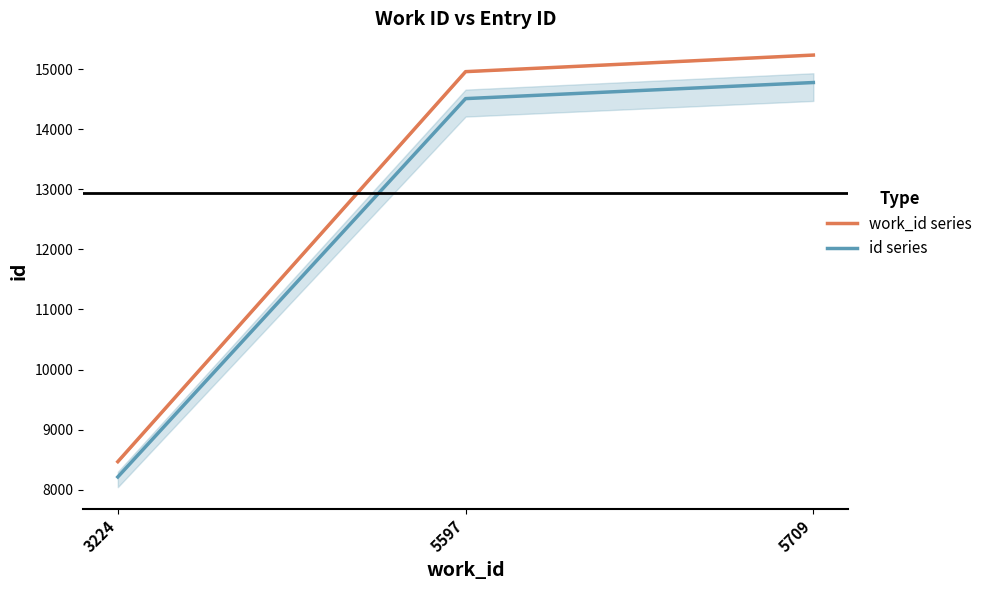

At how many categories does at least one series exceed 12238?

2